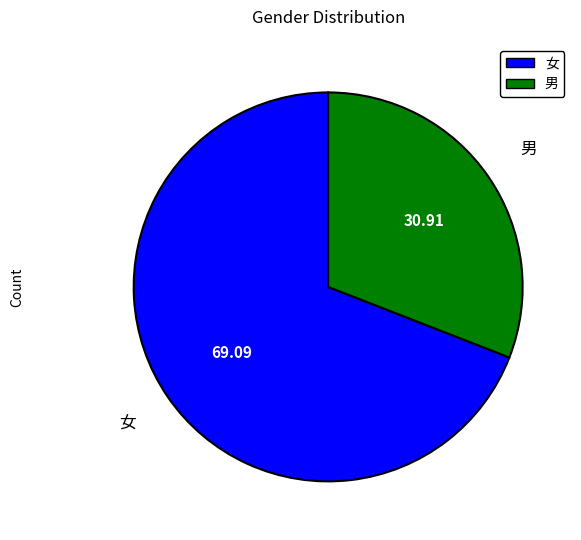

True or false: 男 accounts for 46% of the total.

False